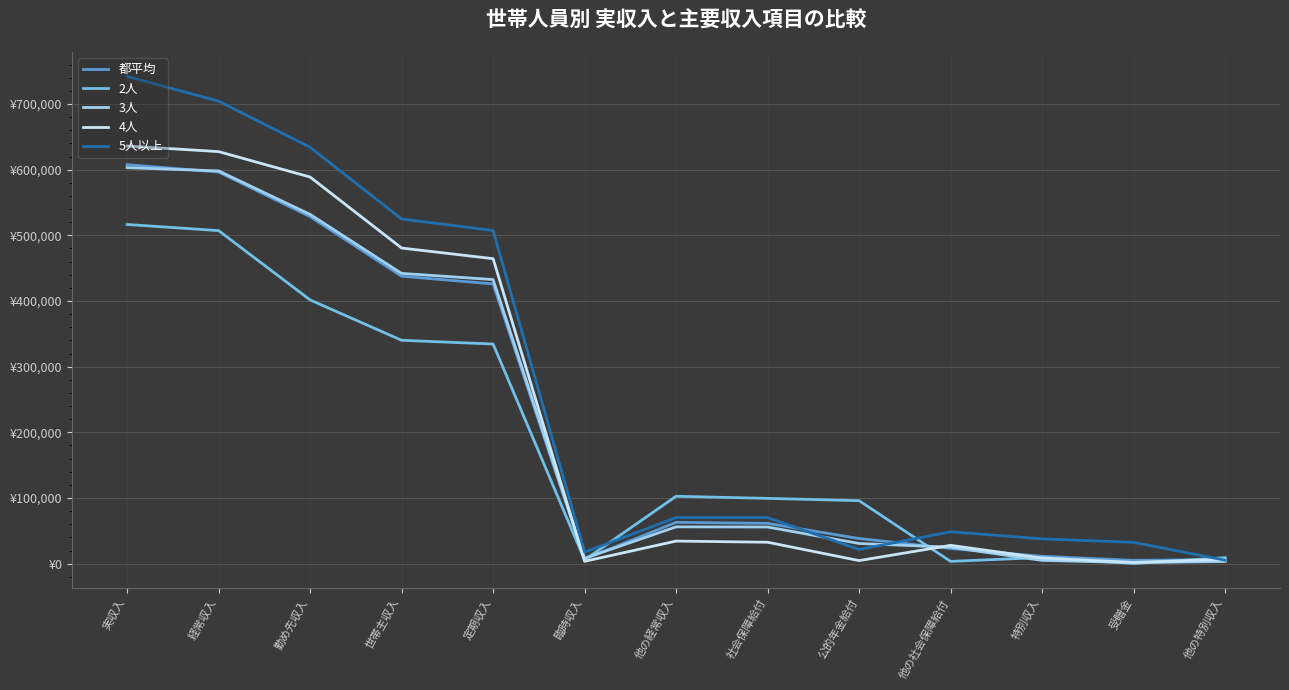

List the series in order of their peak value, lowest first.

2人, 3人, 都平均, 4人, 5人以上